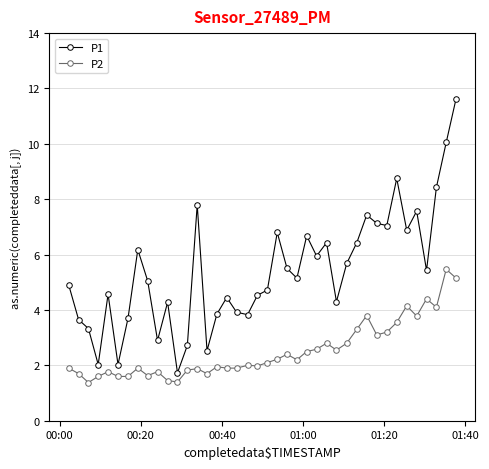

Which series has the largest total across all categories?

P1